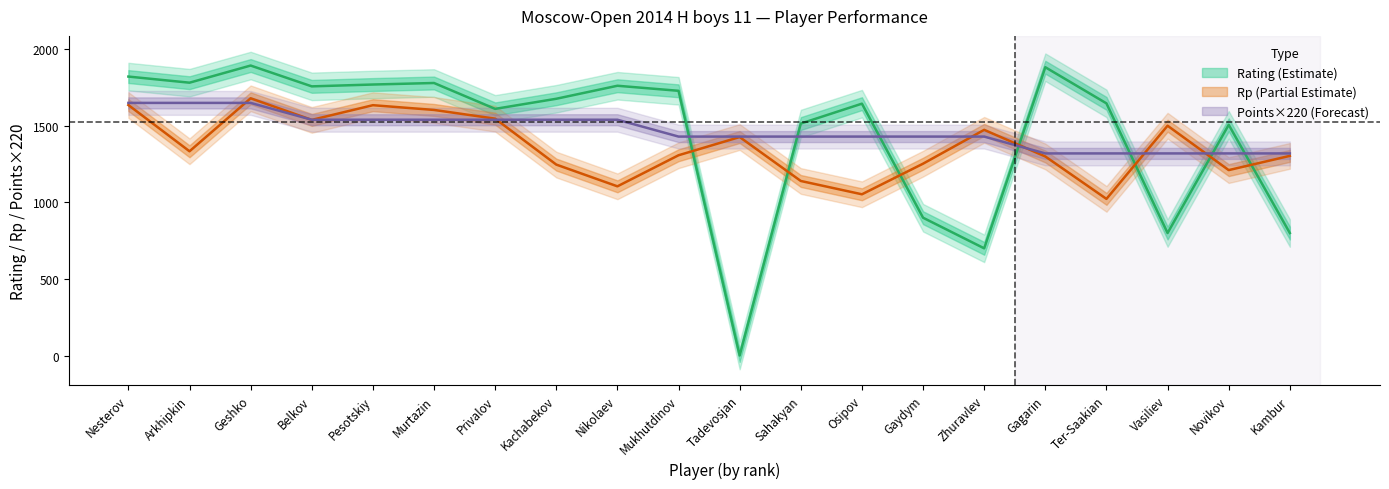

What is the difference between the maximum and minimum values in the Rp series?

657